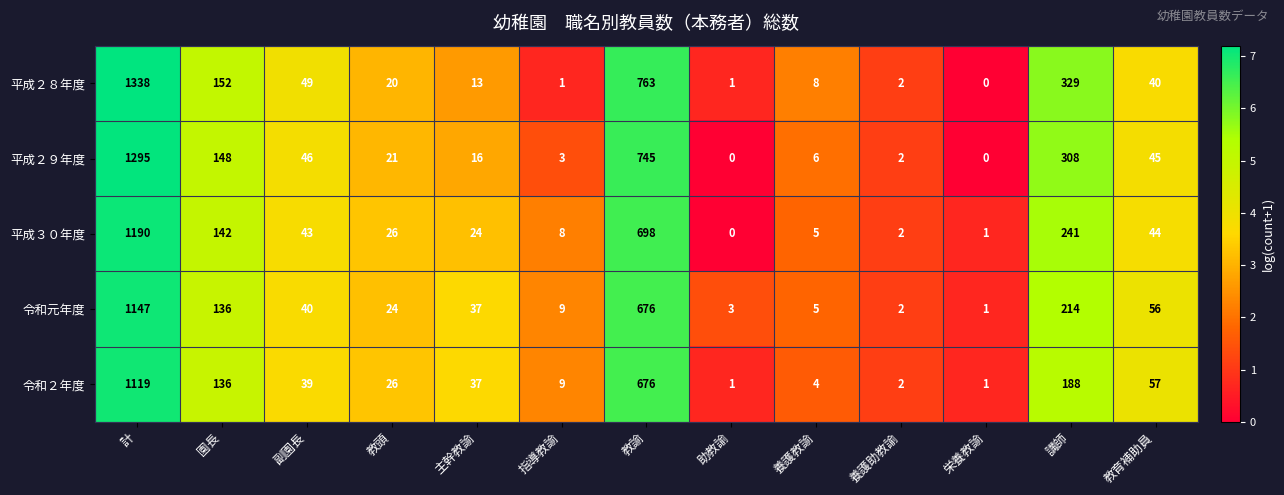

How many categories are shown in the chart?

13